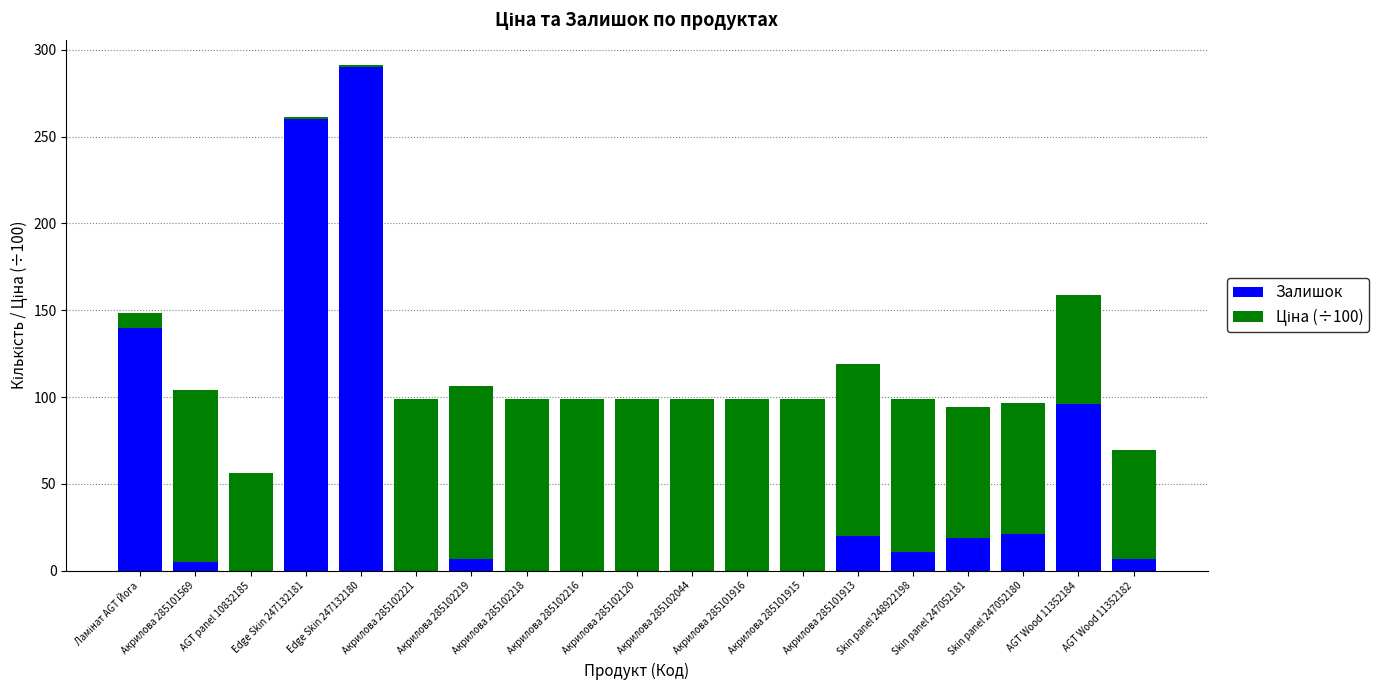

What is the sum of all Залишок values?

876.0